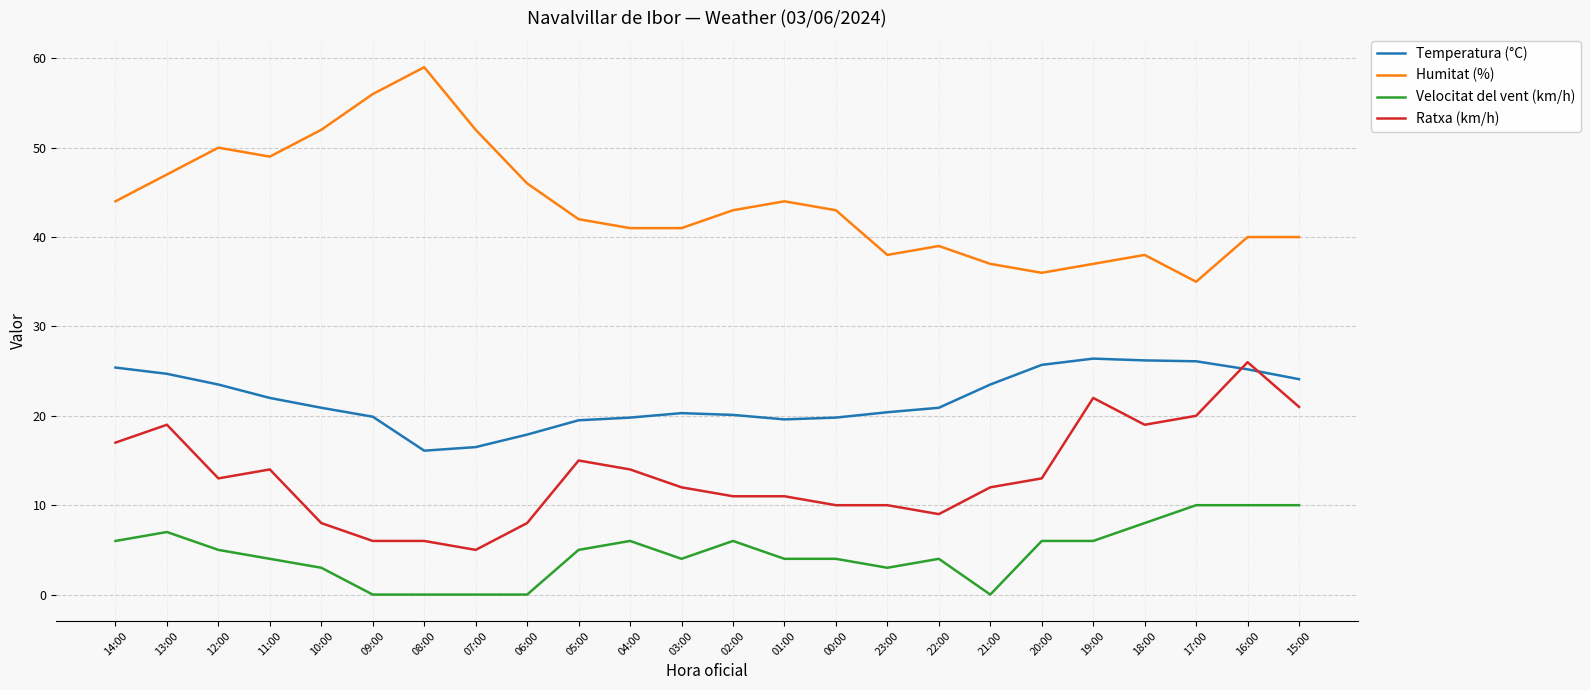

Rank the series by their average value, from lowest to highest.

Velocitat del vent (km/h), Ratxa (km/h), Temperatura (°C), Humitat (%)